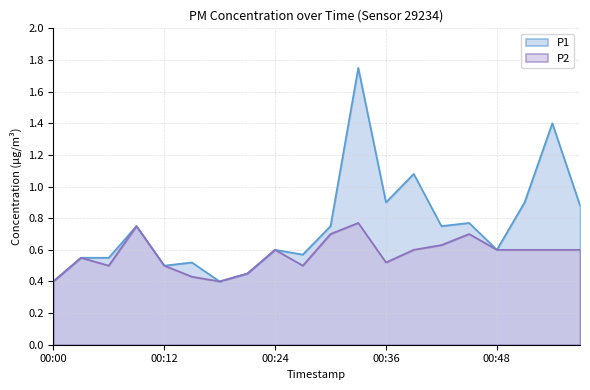

What is the value of the P2 point at the 8th from the left?

0.5